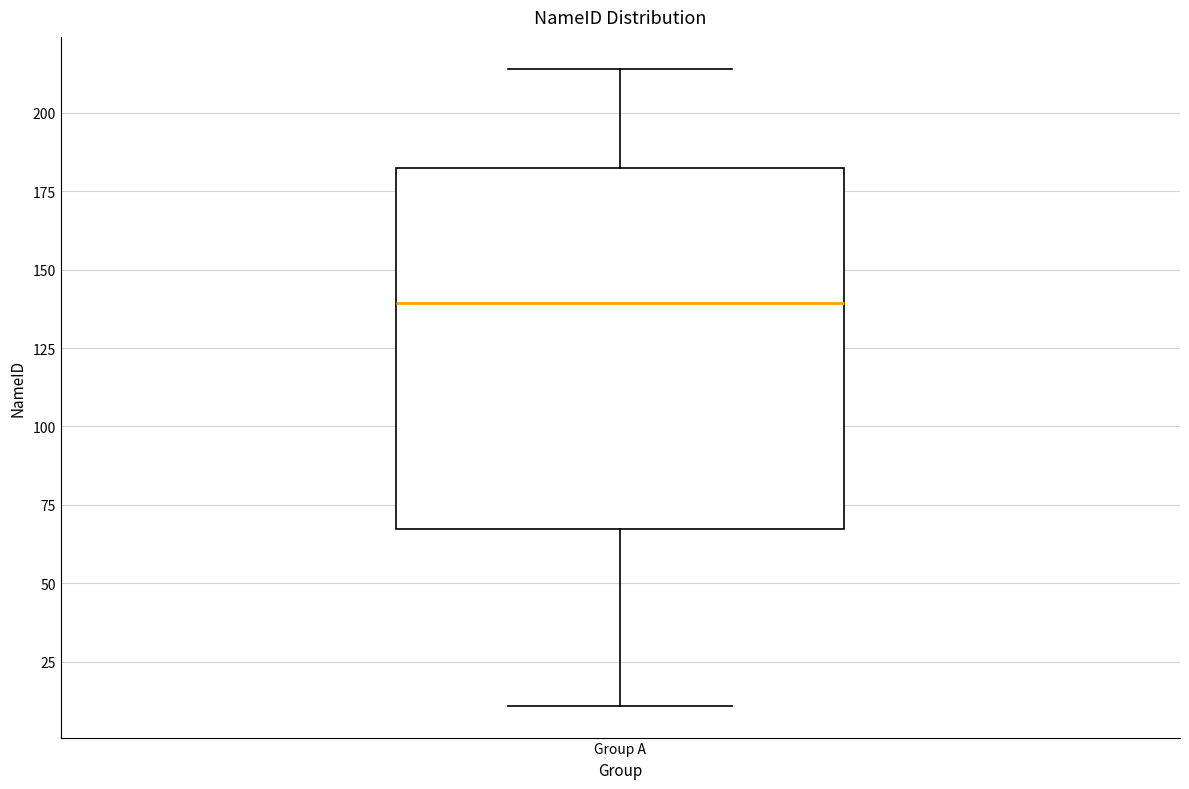

Transcribe this box plot: give where the median line is, the range the box spans, and where the two whiskers end, as read against the y-axis. The values are not printed on the chart, so give them approximately, as read against the axis.

median 140, box 65 to 180, whiskers 10 to 215